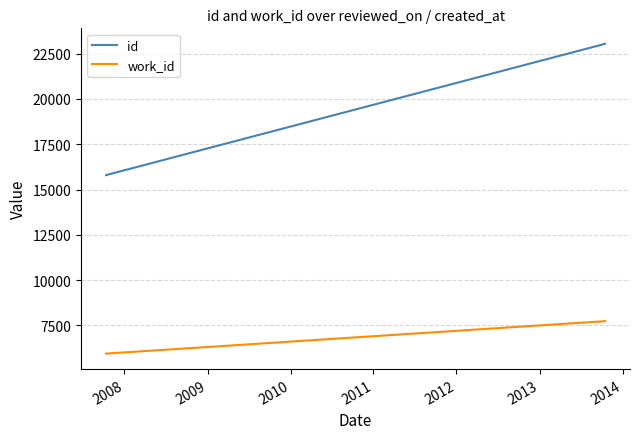

What is the greatest value displayed?

23035